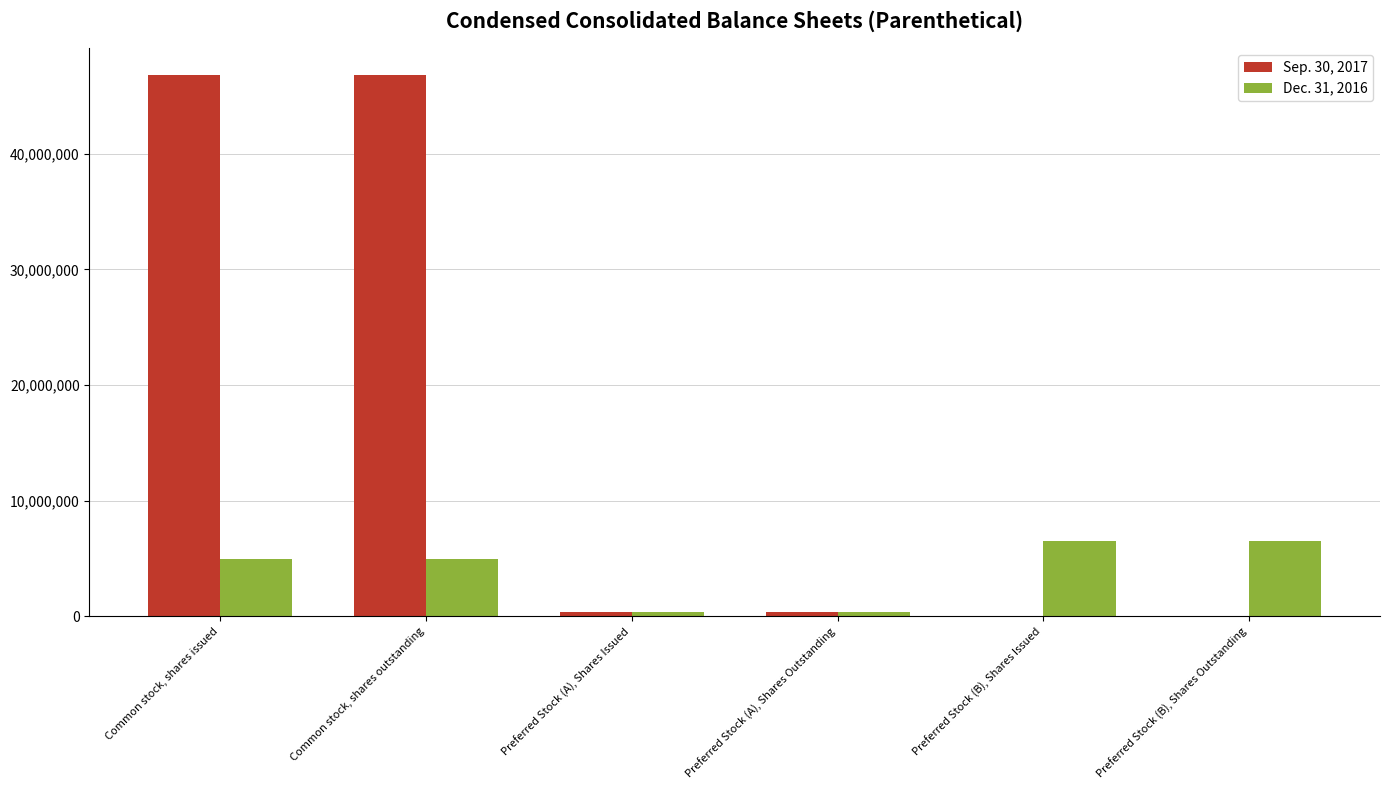

What is the approximate value of Sep. 30, 2017 at Common stock, shares outstanding, to the nearest 10?

46781420